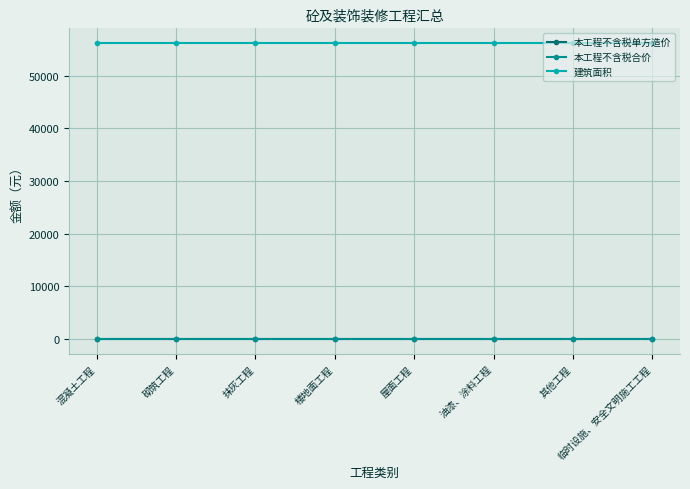

Does the chart display data point markers on the line(s)?

Yes